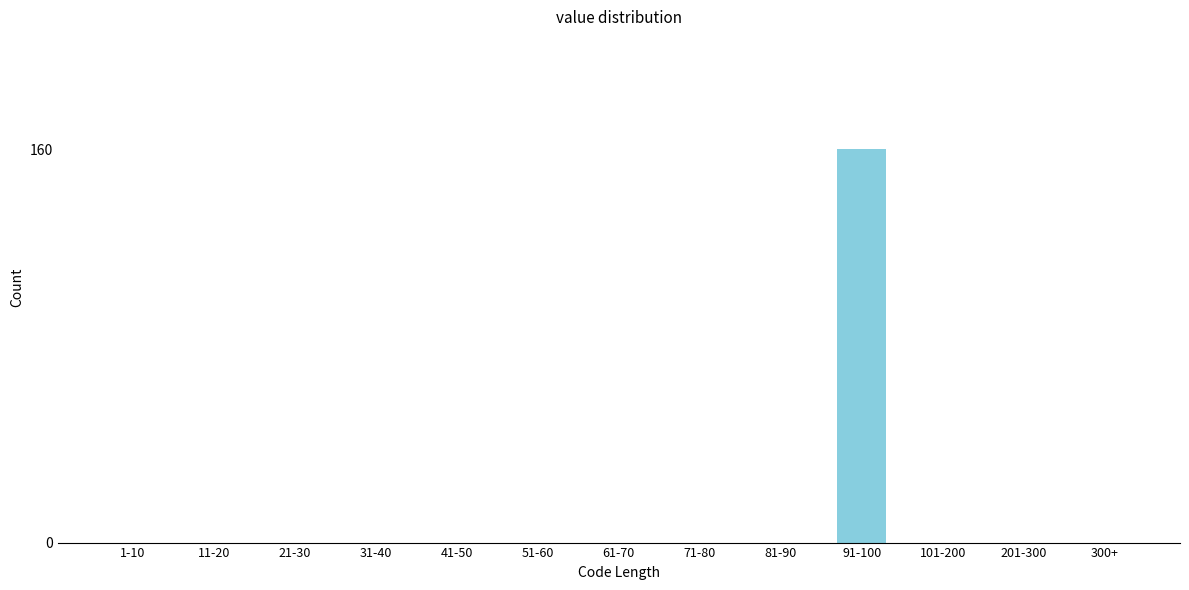

Reading right to left, transcribe all the data shown in this chart.

300+=0	201-300=0	101-200=0	91-100=160	81-90=0	71-80=0	61-70=0	51-60=0	41-50=0	31-40=0	21-30=0	11-20=0	1-10=0